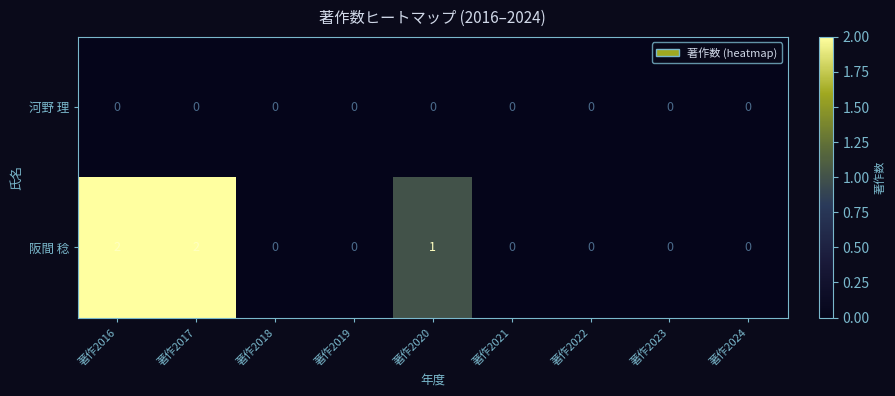

List the series in order of their overall mean, highest first.

阪間 稔, 河野 理